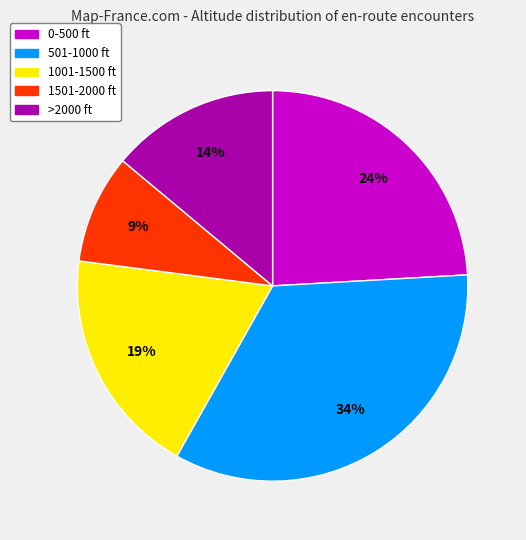

The 1001-1500 ft slice represents 27% of the pie. True or false?

False